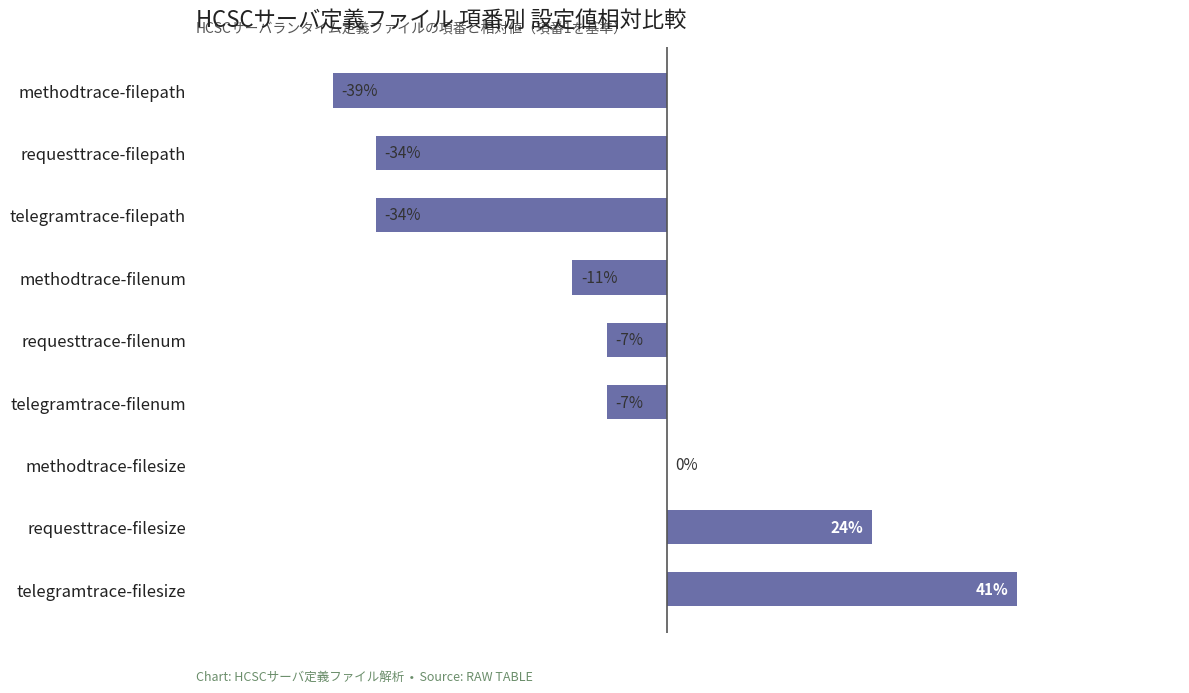

At which category does the chart reach its peak across all series?

telegramtrace-filesize